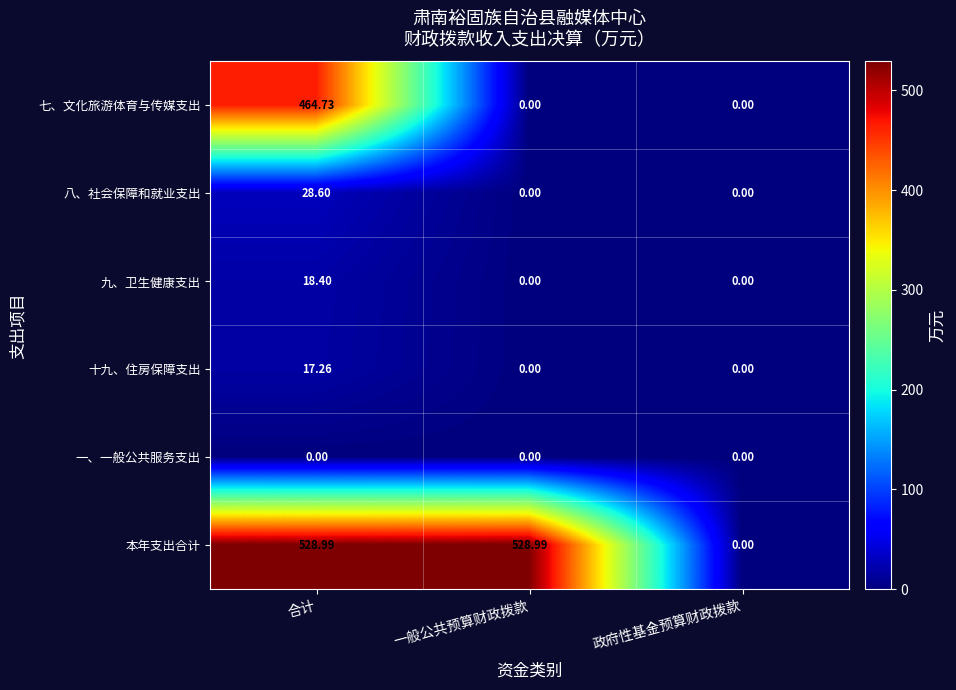

Which series has the widest spread of values?

本年支出合计